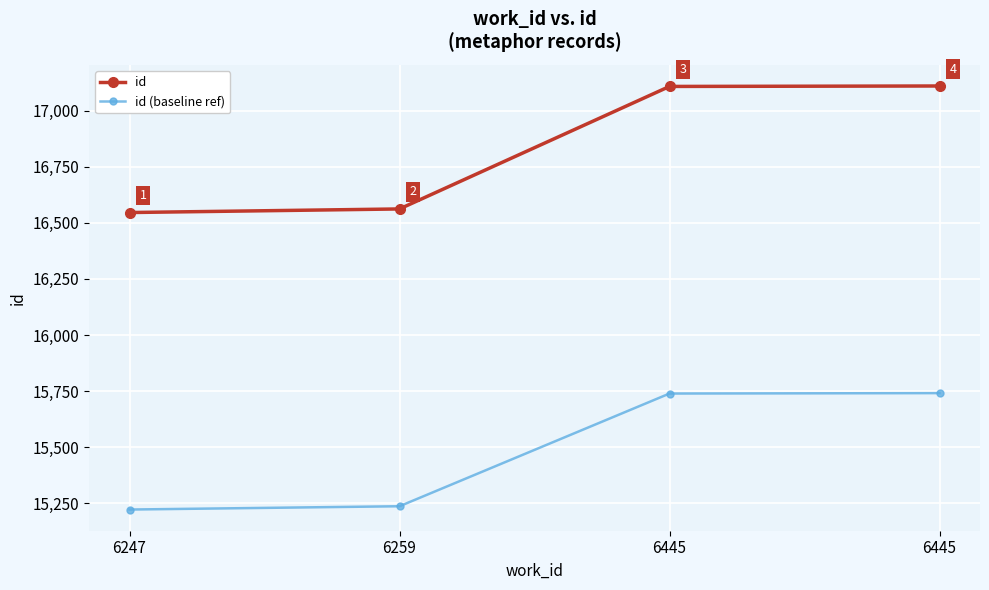

What is the difference between the highest and lowest values at 6259?

1325.0